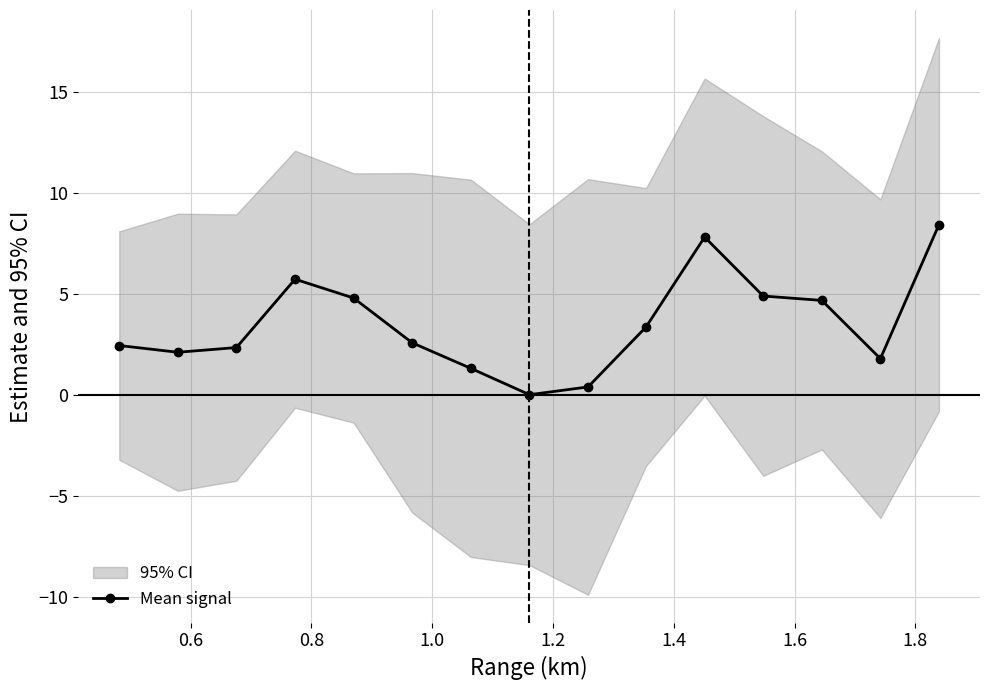

How many points are higher than both their immediate neighbors (excluding endpoints)?

2